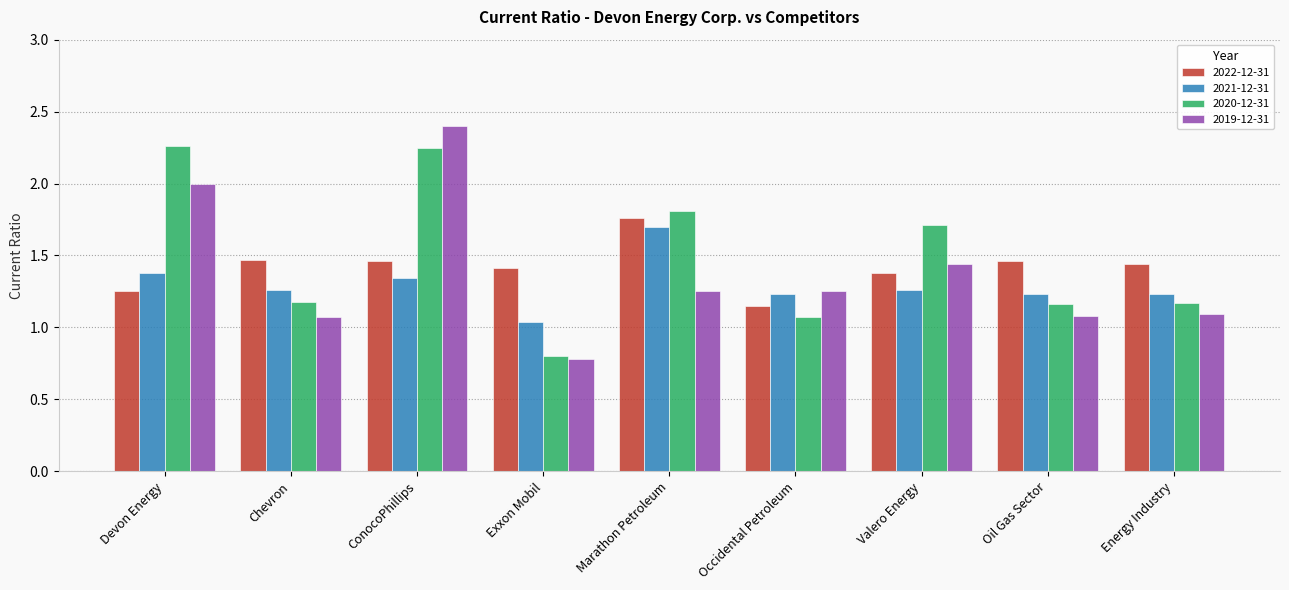

Which series has the largest range (max minus min)?

2019-12-31